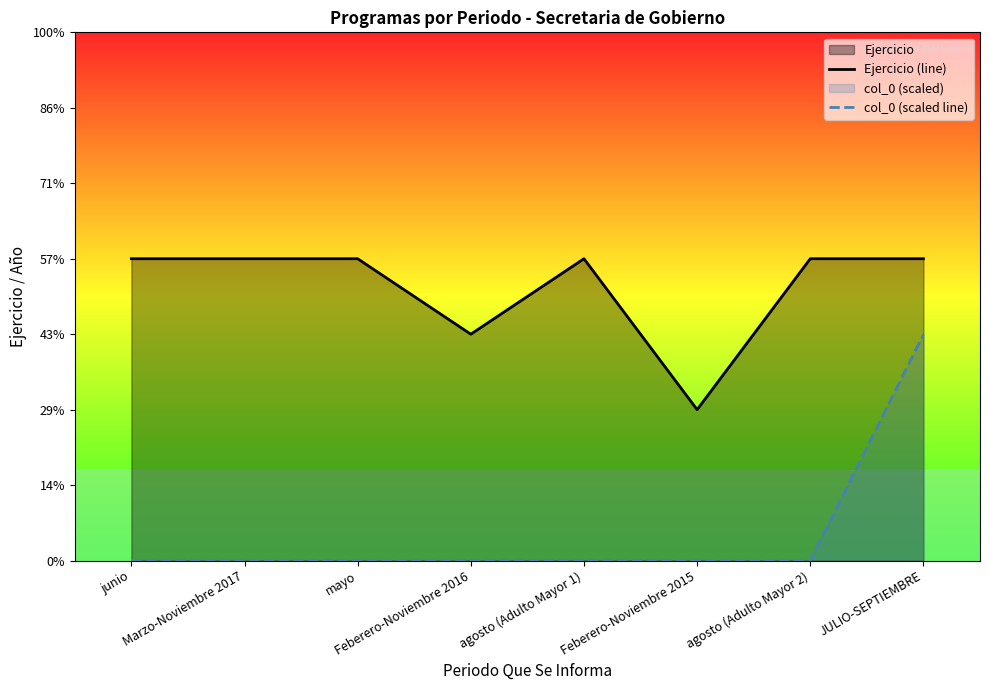

What position from the right is agosto (Adulto Mayor 1)?

4